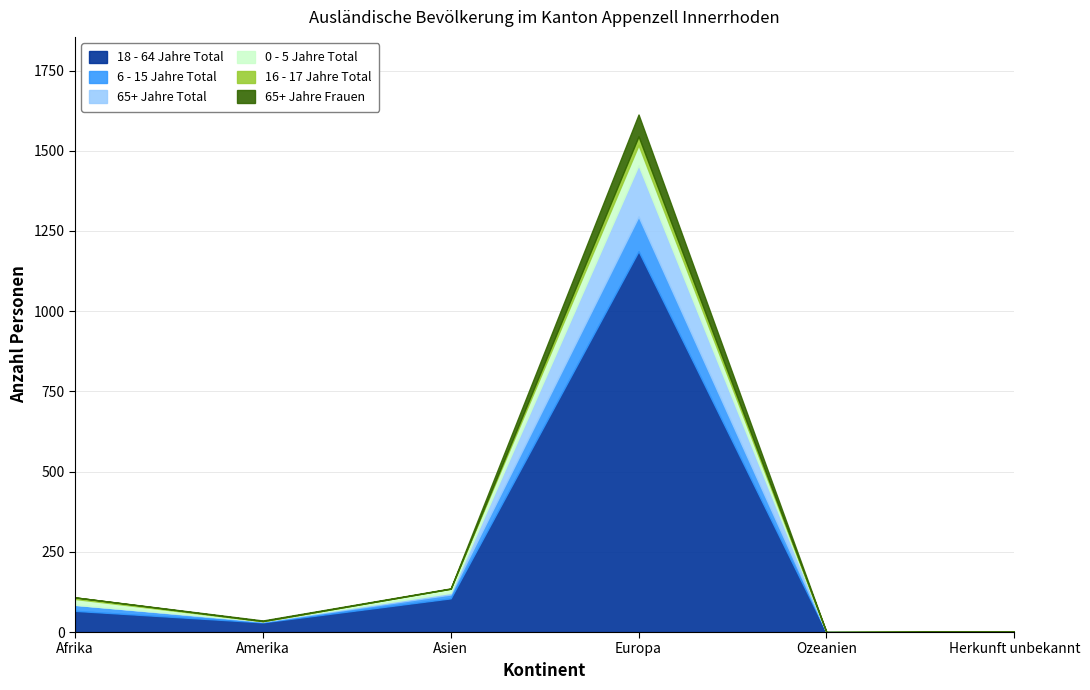

What is the difference between the second highest and second lowest values in the 65+ Jahre Total series?

5